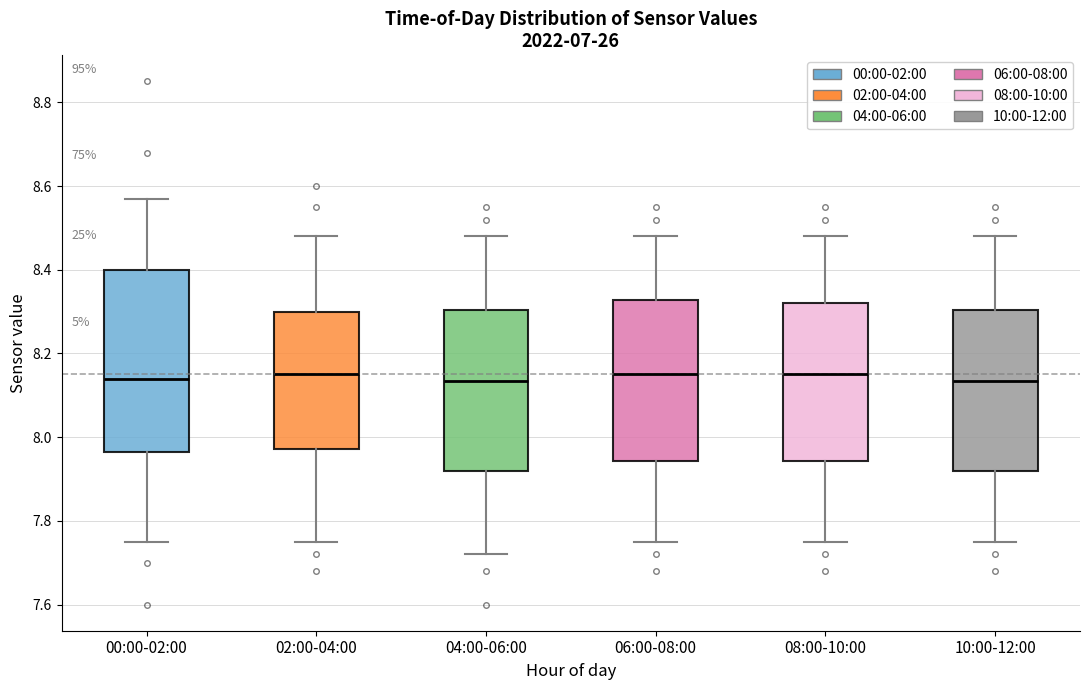

Reading left to right, transcribe this box plot: for each box, give where its median line is, the range the box spans, and where its two whiskers end, as read against the y-axis. The values are not printed on the chart, so give them approximately, as read against the axis.

00:00-02:00: median 8.14, box 7.96 to 8.40, whiskers 7.76 to 8.58
02:00-04:00: median 8.16, box 7.98 to 8.30, whiskers 7.76 to 8.48
04:00-06:00: median 8.14, box 7.92 to 8.30, whiskers 7.72 to 8.48
06:00-08:00: median 8.16, box 7.94 to 8.32, whiskers 7.76 to 8.48
08:00-10:00: median 8.16, box 7.94 to 8.32, whiskers 7.76 to 8.48
10:00-12:00: median 8.14, box 7.92 to 8.30, whiskers 7.76 to 8.48